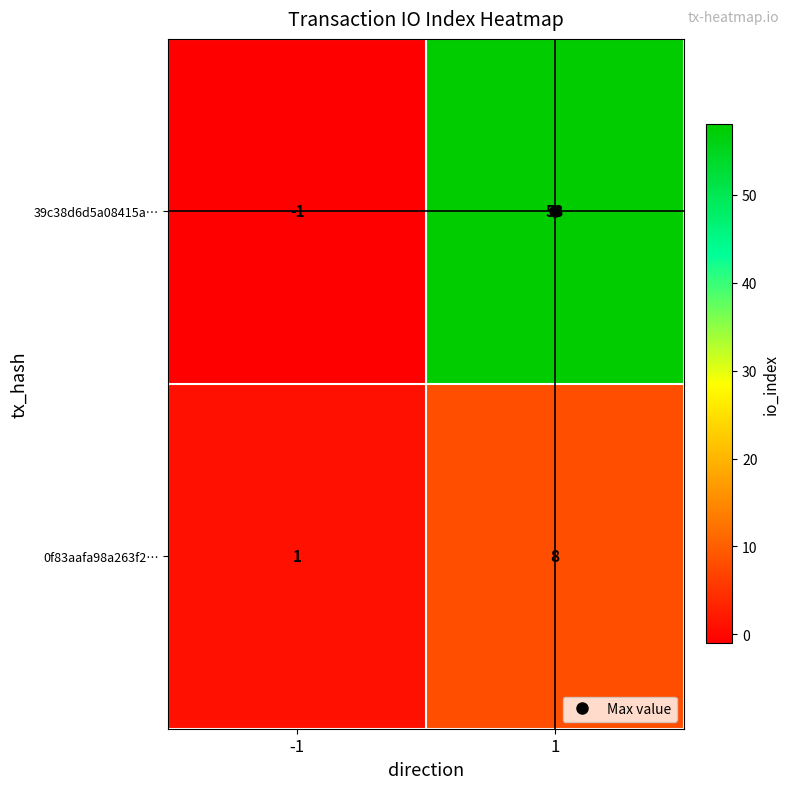

Rank the series by their maximum value, from lowest to highest.

0f83aafa98a263f2…, 39c38d6d5a08415a…